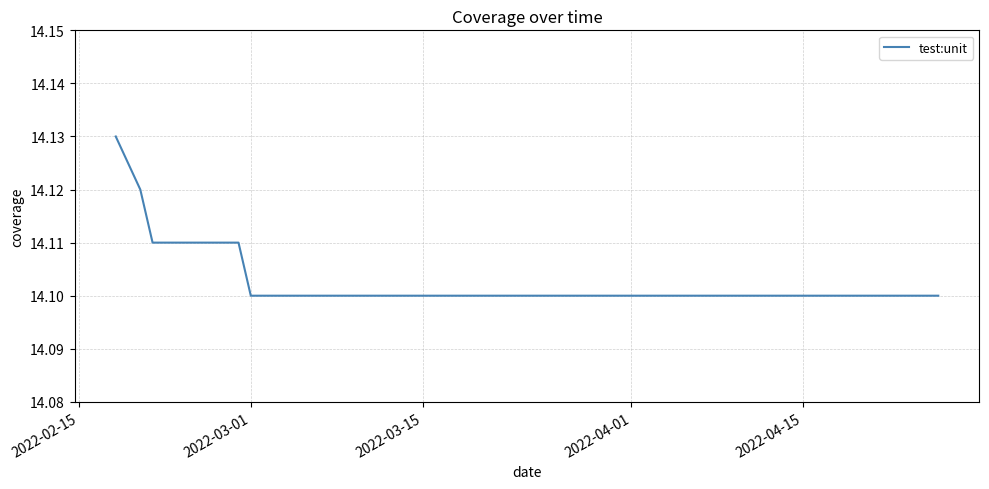

True or false: the data has more than 2 interior local peaks.

False